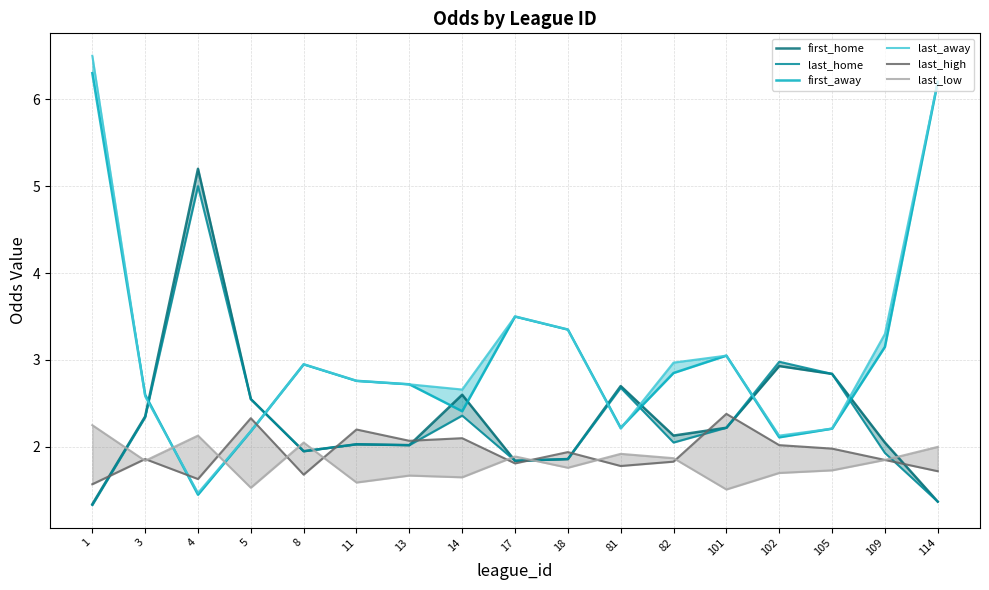

How many lines are shown in the chart?

6